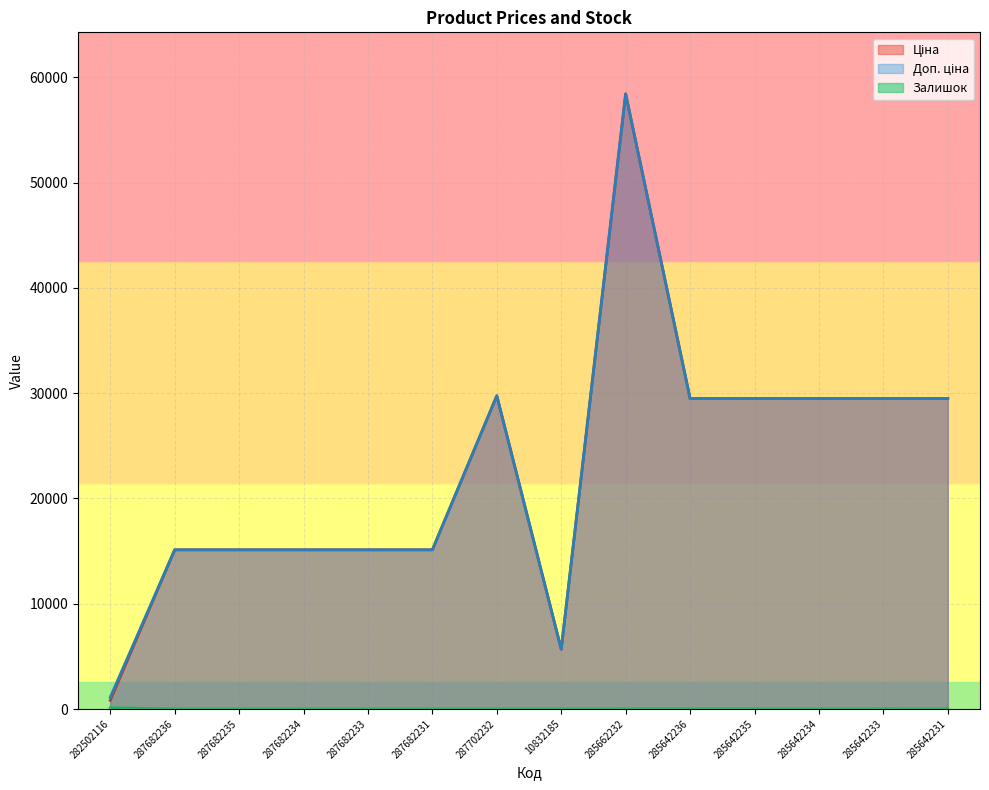

What is the label of the 11th point from the right?

287682234